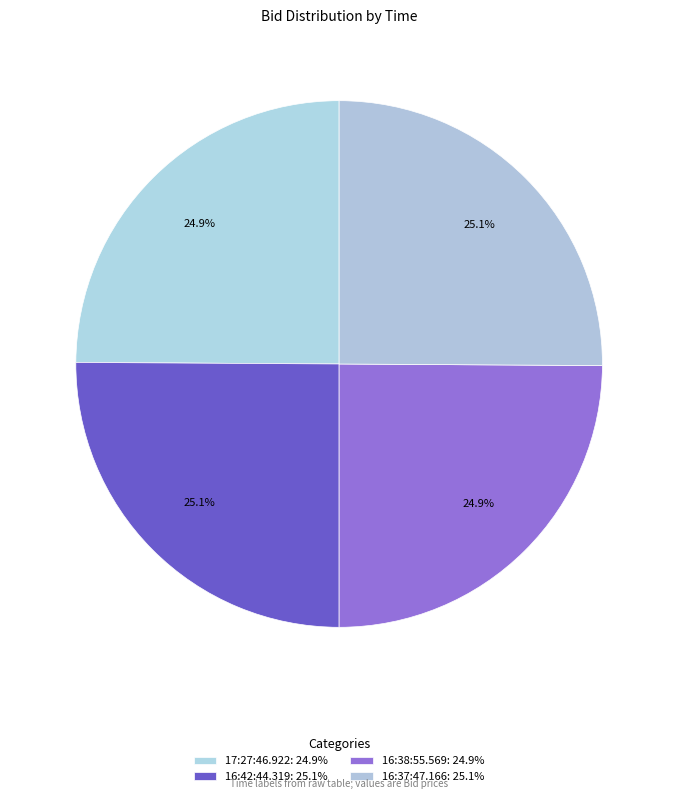

Count the number of slices in the pie.

4